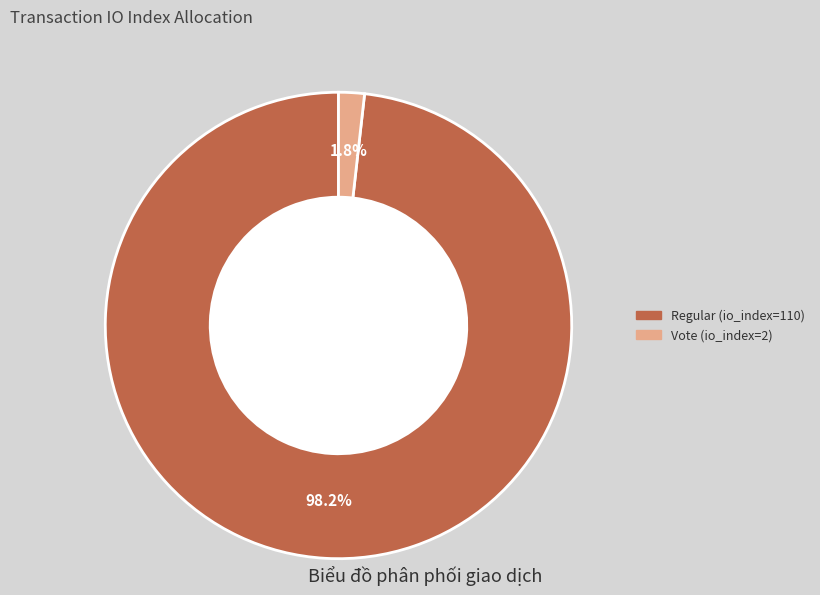

Which category accounts for the majority?

Regular (io_index=110)